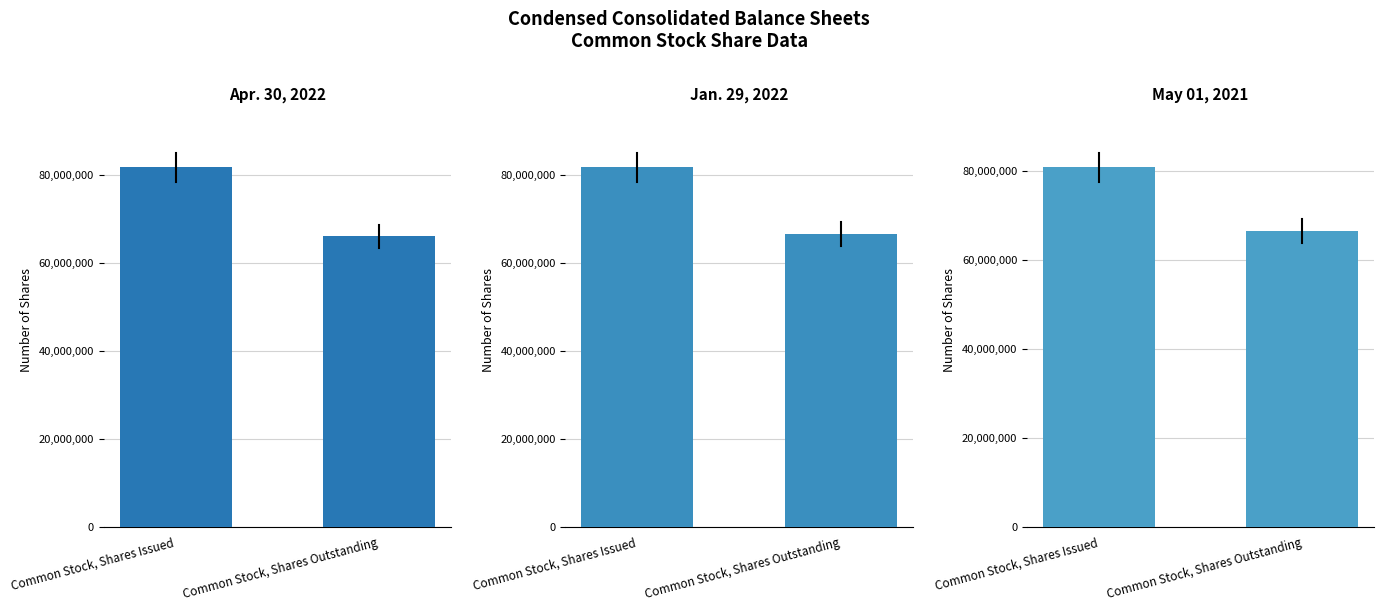

Reading left to right, what are all the values shown in this chart?

Apr. 30, 2022: 81800820	66072065
Jan. 29, 2022: 81677315	66491555
May 01, 2021: 80897050	66580160